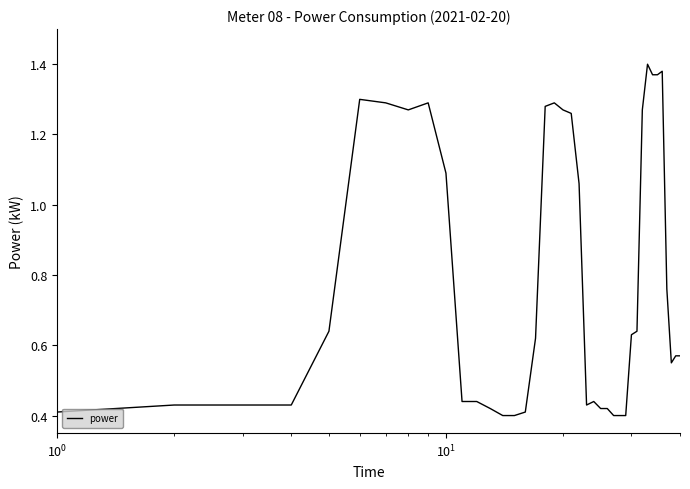

Does the chart display data point markers on the line(s)?

No